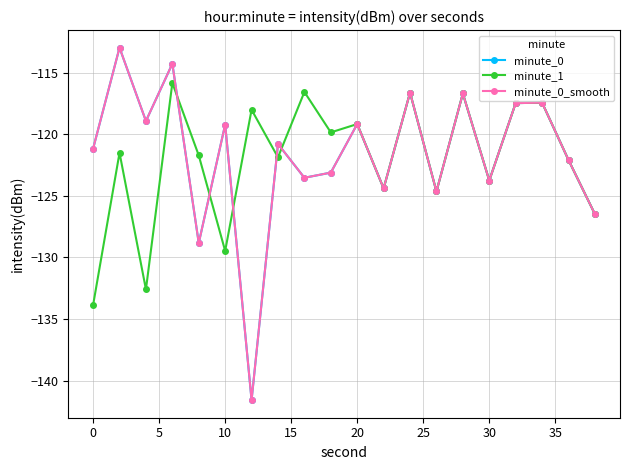

Is this an area chart (filled region under the line)?

No